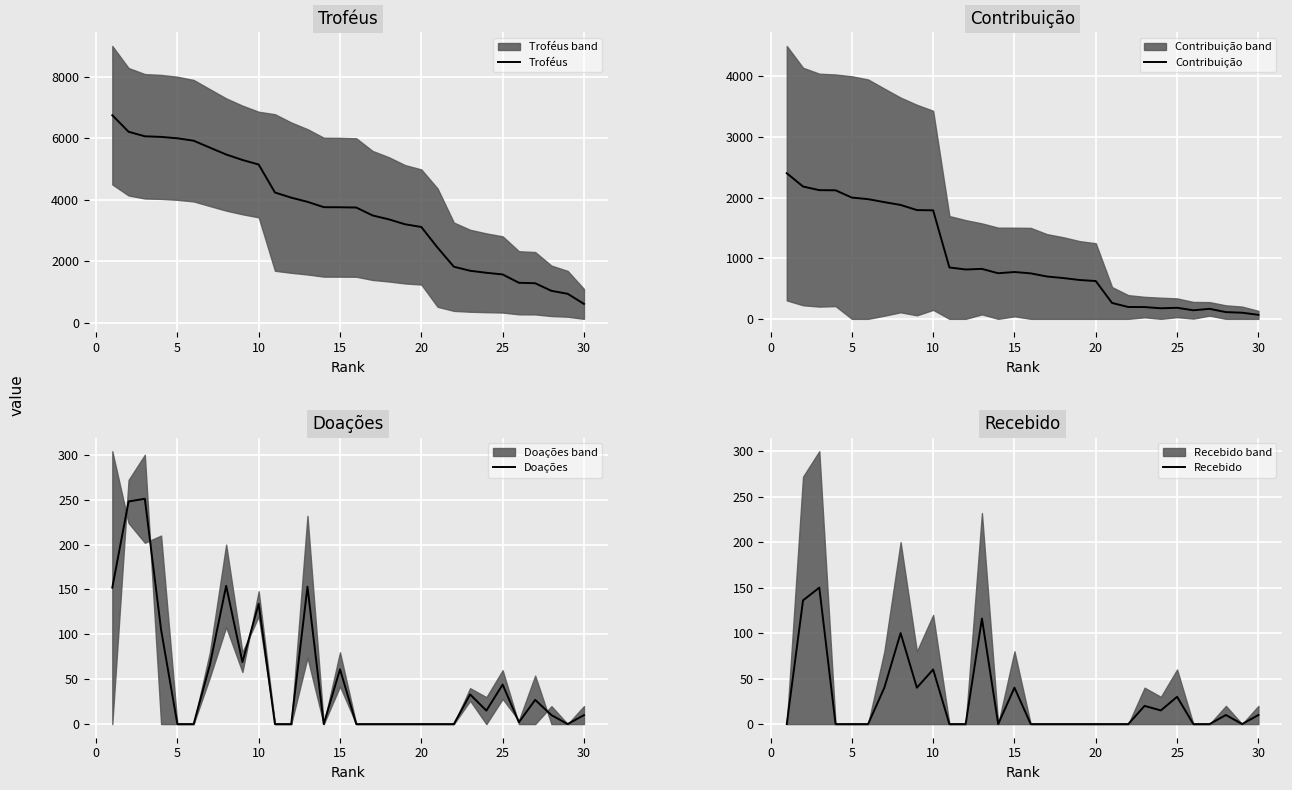

What are all the series names shown in the legend?

Troféus, Contribuição, Doações, Recebido